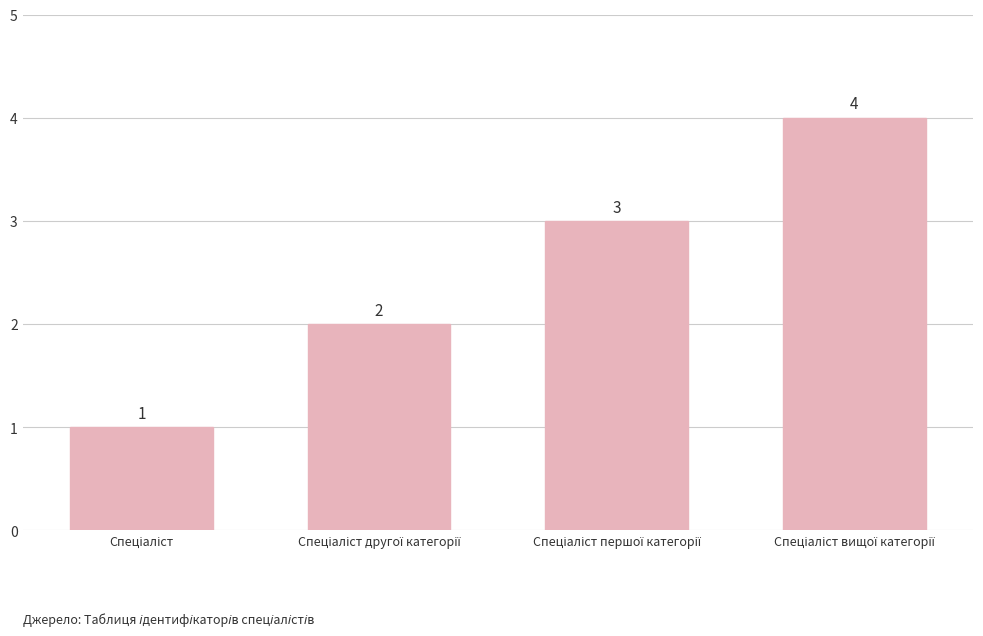

What is the difference between the second highest and second lowest values?

1